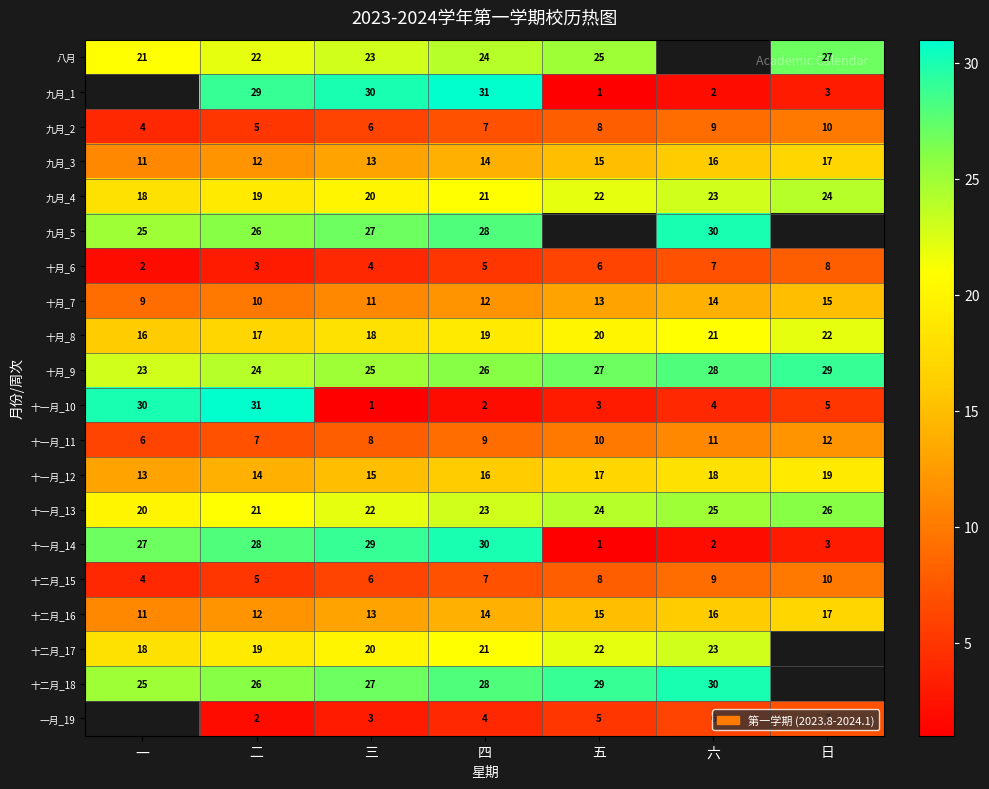

Is it true that 九月_4 equals 28.3 at 一?

False